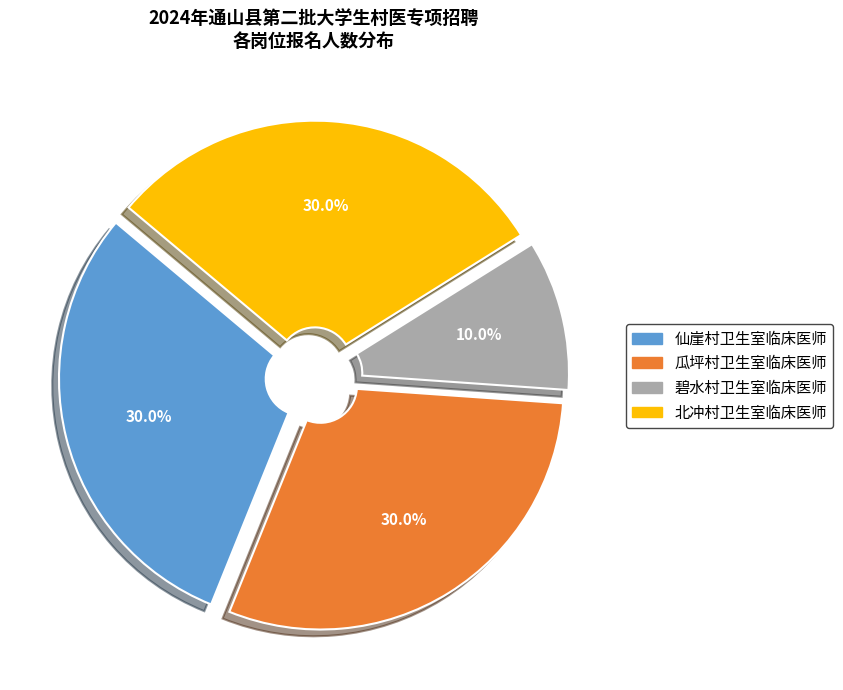

Is 瓜坪村卫生室临床医师 the majority of the pie?

No